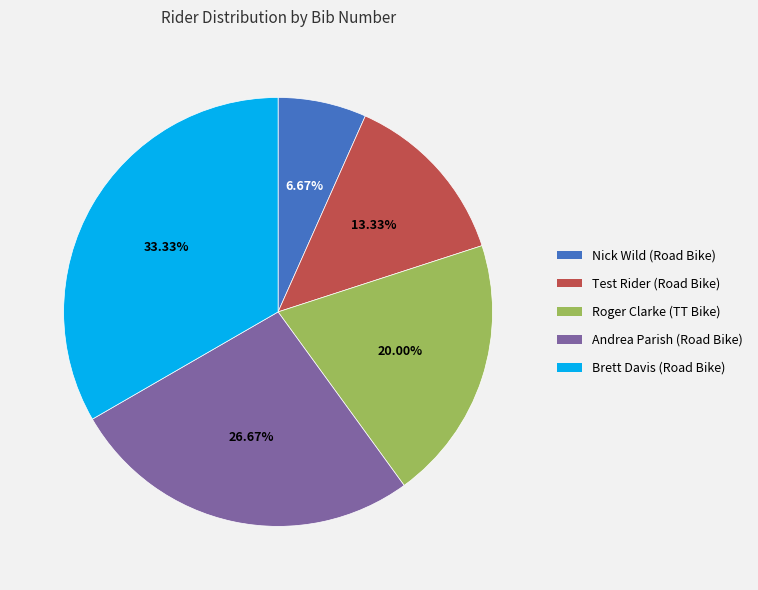

How many slices are in this pie chart?

5